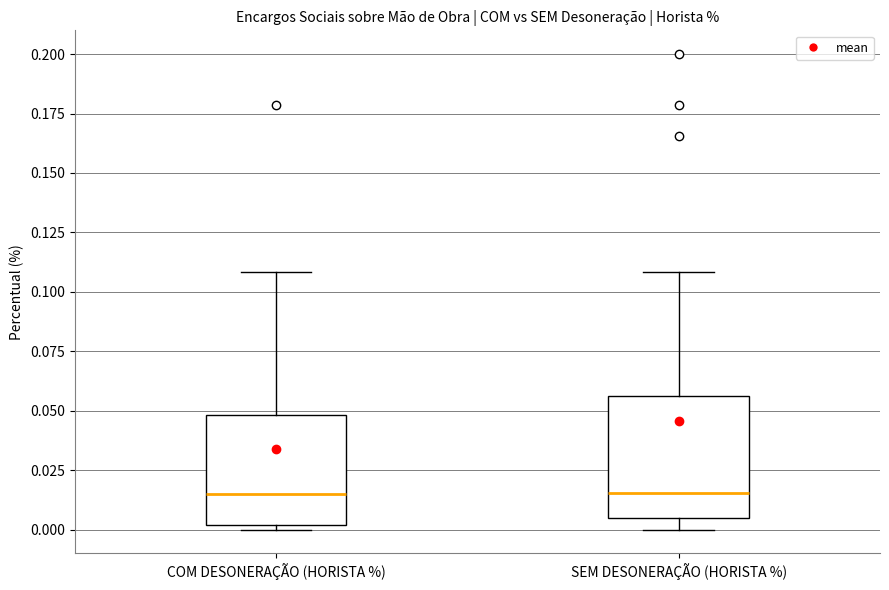

Reading left to right, transcribe this box plot: for each box, give where its median line is, the range the box spans, and where its two whiskers end, as read against the y-axis. The values are not printed on the chart, so give them approximately, as read against the axis.

COM DESONERAÇÃO (HORISTA %): median 0.015, box 0.000 to 0.050, whiskers 0.000 (just below the box's lower edge) to 0.110
SEM DESONERAÇÃO (HORISTA %): median 0.015, box 0.005 to 0.055, whiskers 0.000 to 0.110